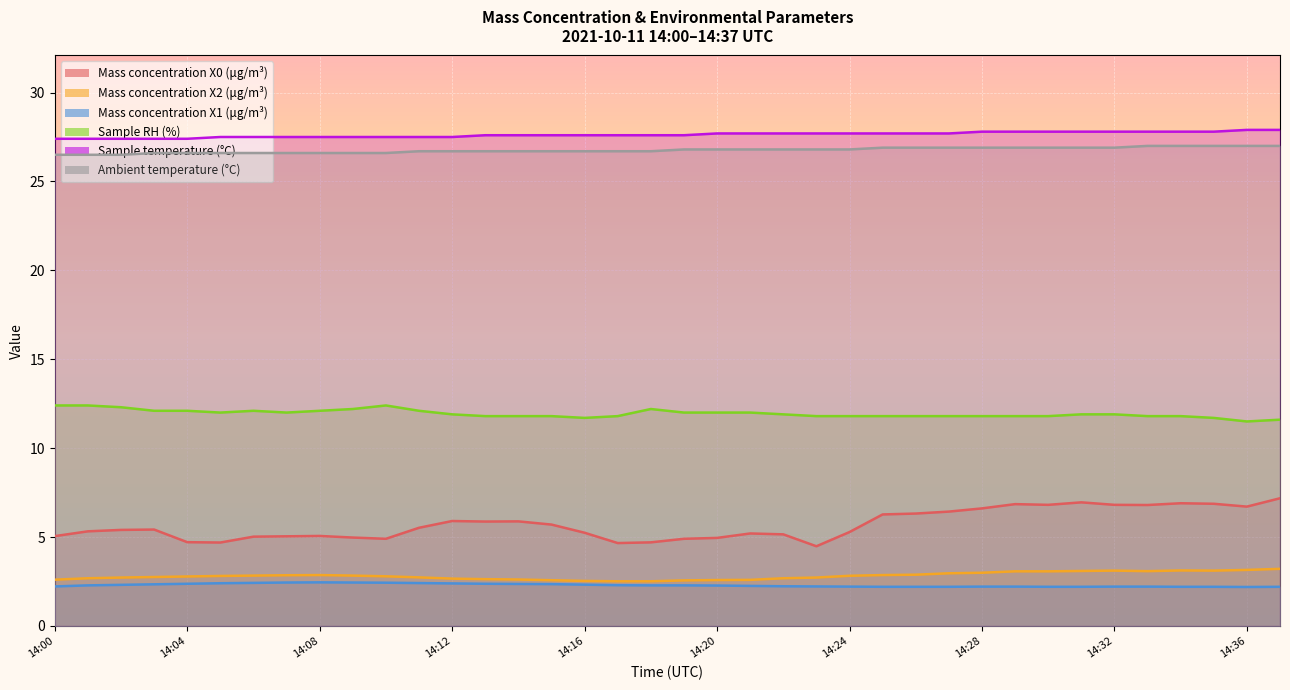

True or false: Sample RH (%) has more than 2 interior local peaks.

True